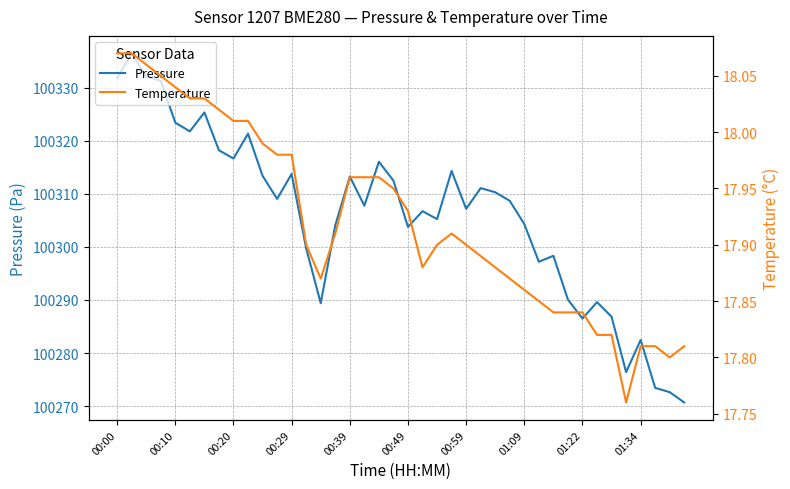

Reading left to right, what are all the values shown in this chart?

Pressure: 100331.8	100336.4	100332.1	100331.3	100323.4	100321.8	100325.3	100318.2	100316.6	100321.3	100313.4	100309.0	100313.7	100299.7	100289.4	100304.1	100313.2	100307.8	100316.0	100312.5	100303.8	100306.7	100305.2	100314.3	100307.2	100311.1	100310.3	100308.7	100304.3	100297.2	100298.3	100290.1	100286.5	100289.6	100286.8	100276.4	100282.5	100273.4	100272.6	100270.7
Temperature: 18.1	18.1	18.1	18.1	18.0	18.0	18.0	18.0	18.0	18.0	18.0	18.0	18.0	17.9	17.9	17.9	18.0	18.0	18.0	17.9	17.9	17.9	17.9	17.9	17.9	17.9	17.9	17.9	17.9	17.9	17.8	17.8	17.8	17.8	17.8	17.8	17.8	17.8	17.8	17.8